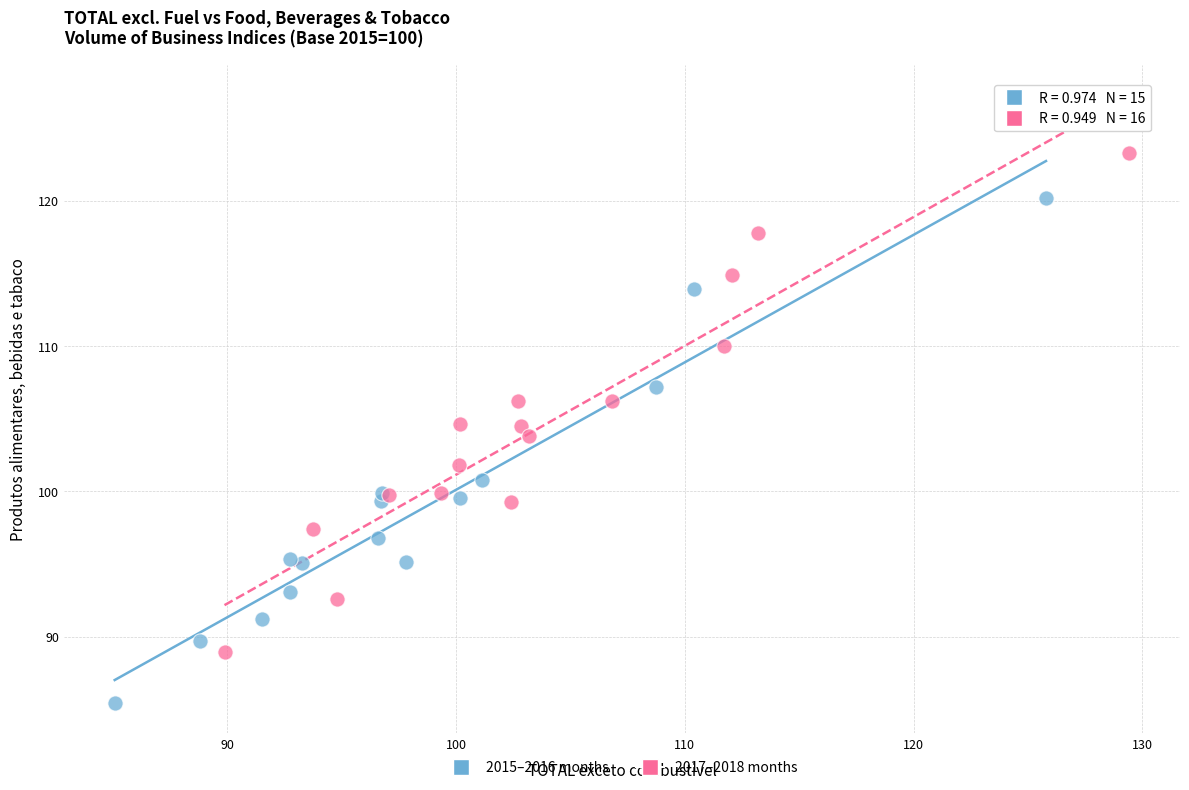

Which series reaches the maximum Y coordinate?

2017–2018 months